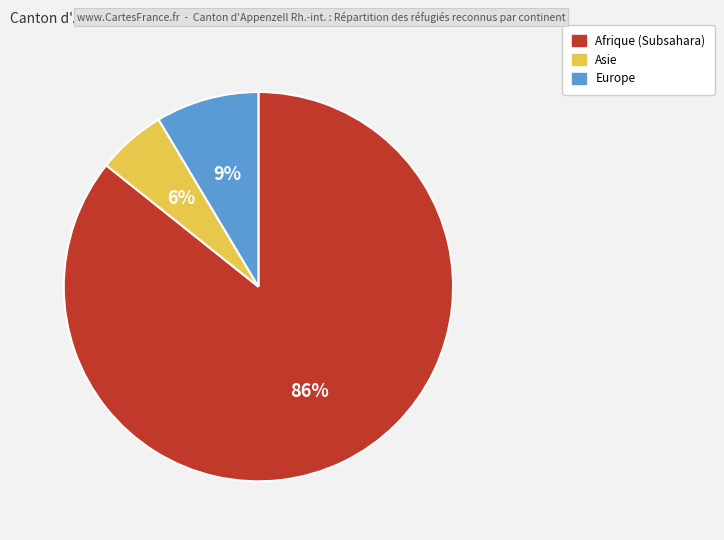

To the nearest percent, what is the difference between the Europe and Asie slice percentages?

3%